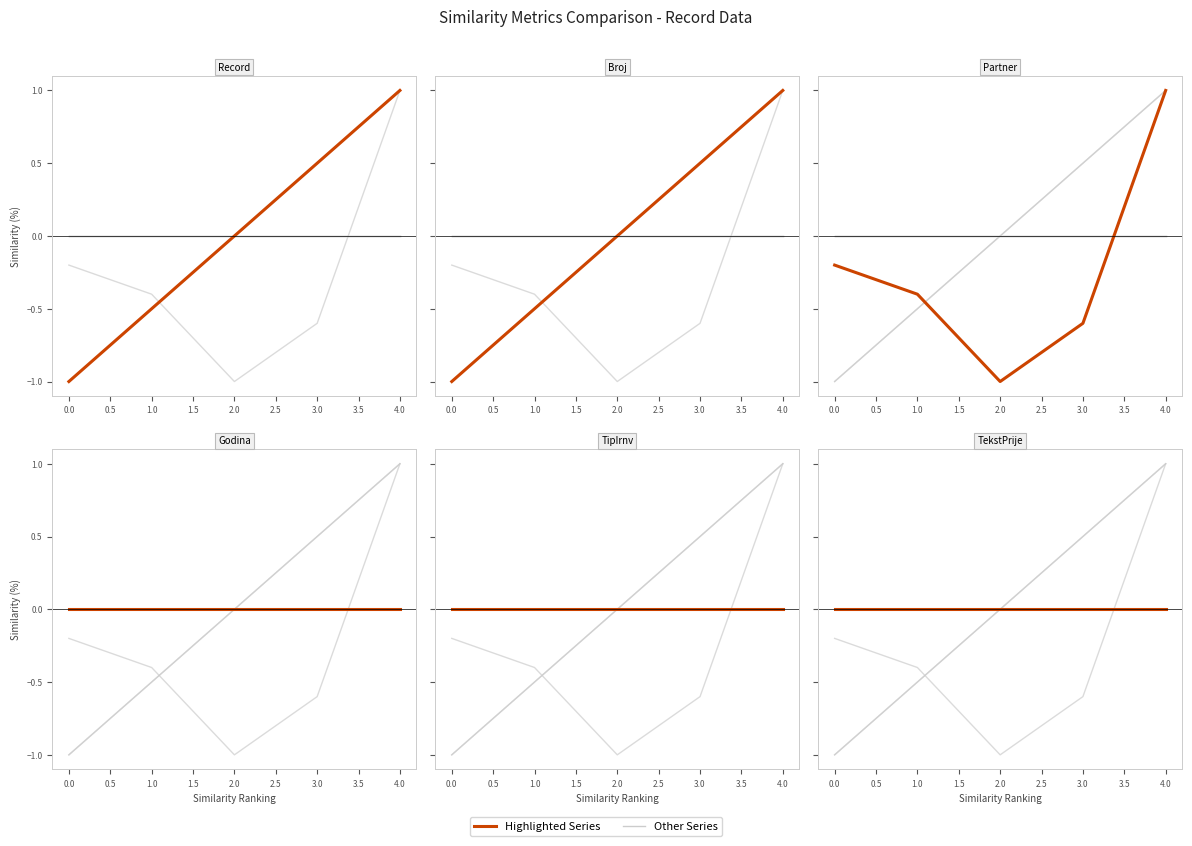

The Partner series shows -0.2 at 1.0. True or false?

False